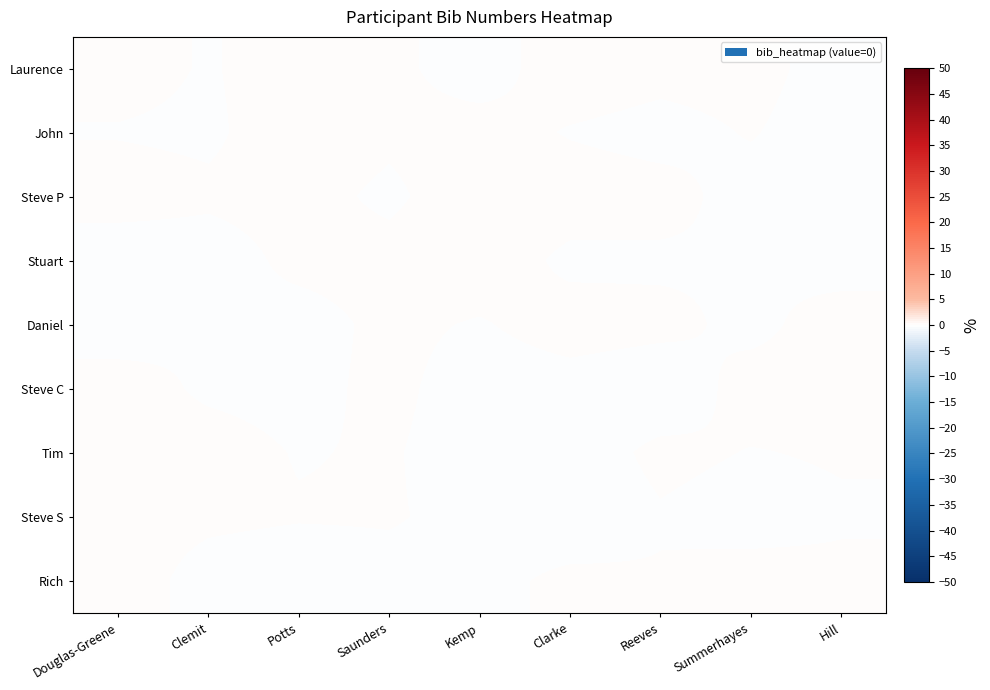

Which series has the largest range (max minus min)?

Stuart